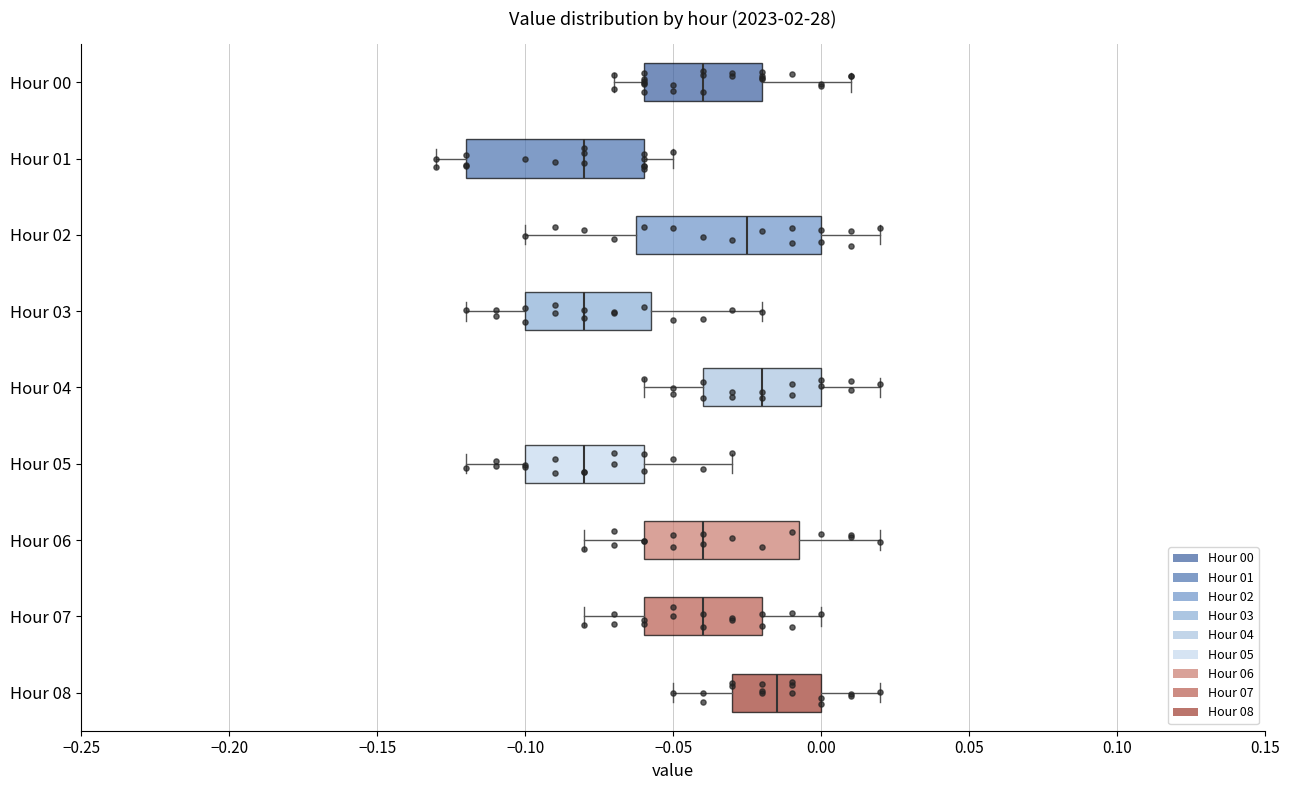

Which box's median line is the furthest to the right?

Hour 08